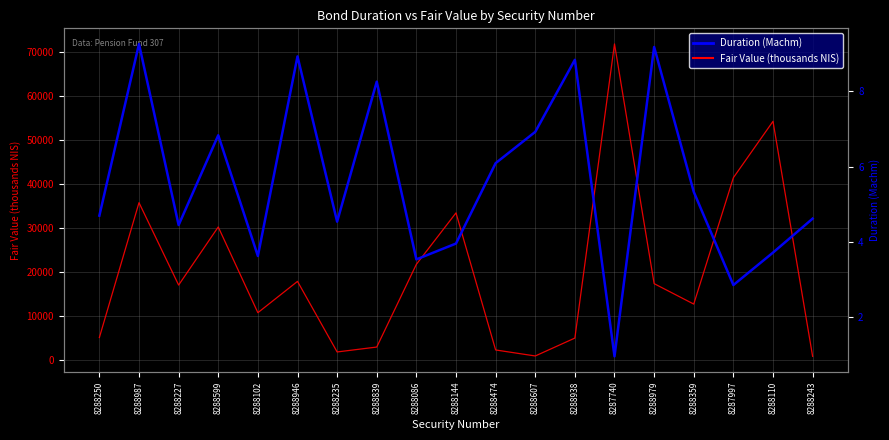

Which series has the largest total across all categories?

Fair Value (thousands NIS)